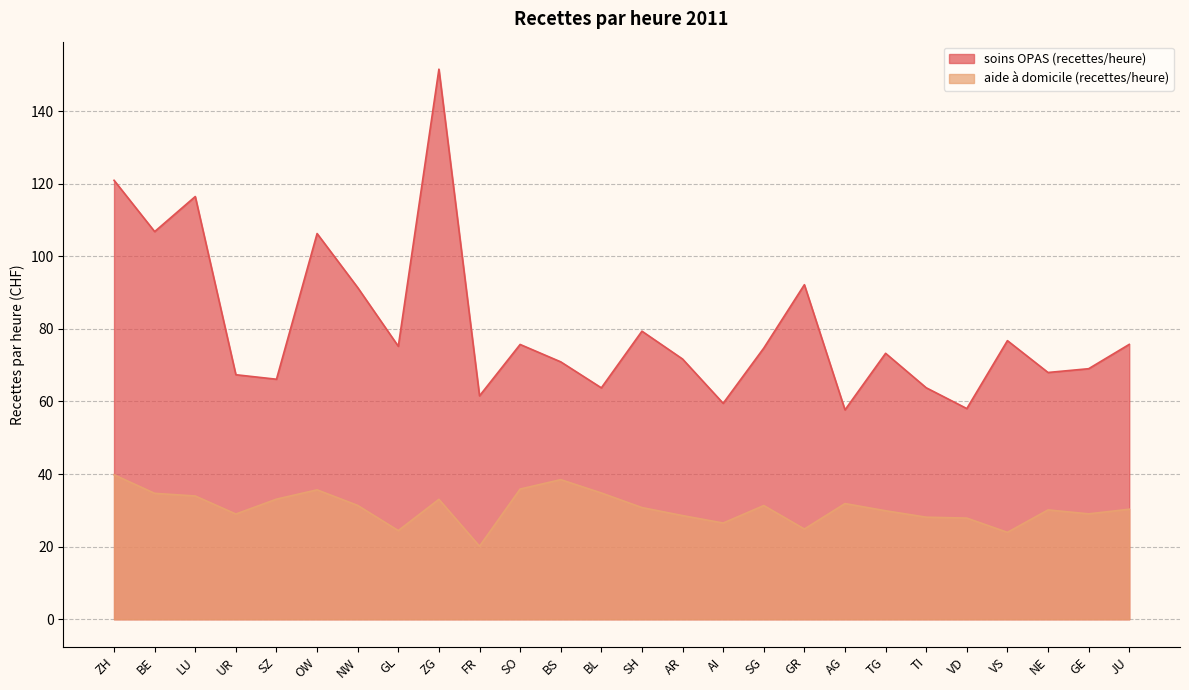

What is the label of the 11th point from the right?

AI